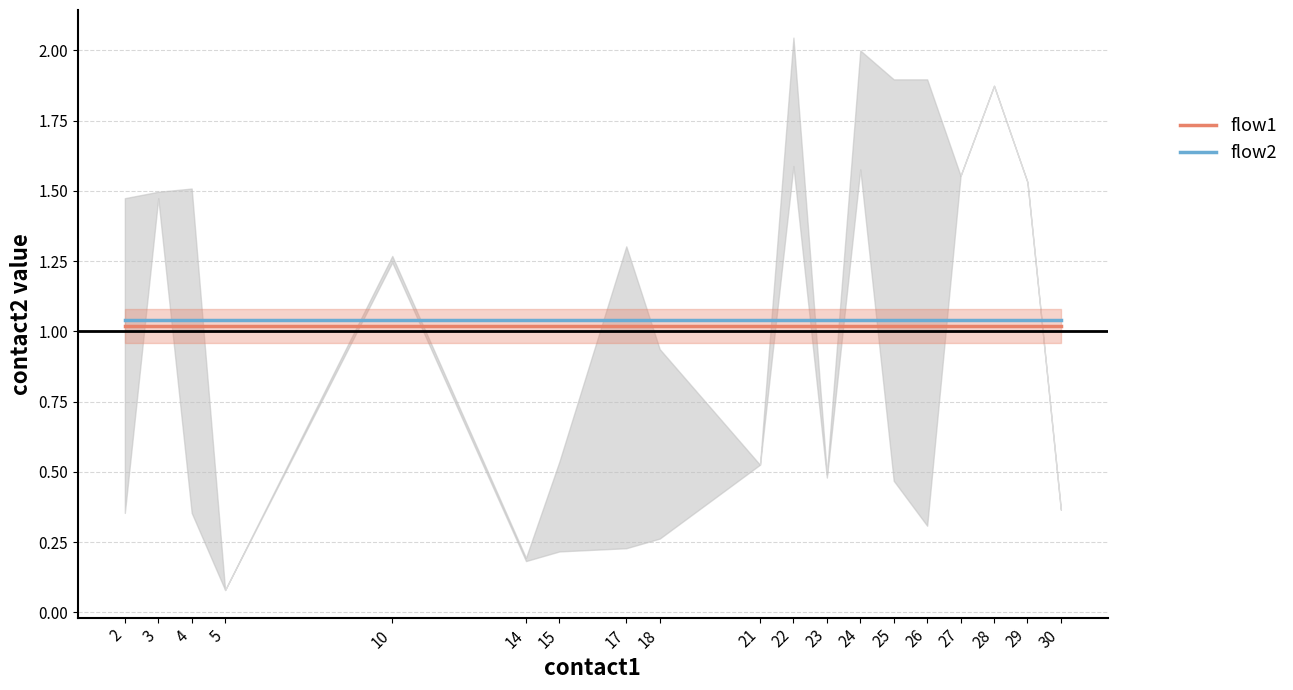

What is the sum of all flow1 values?

19.4